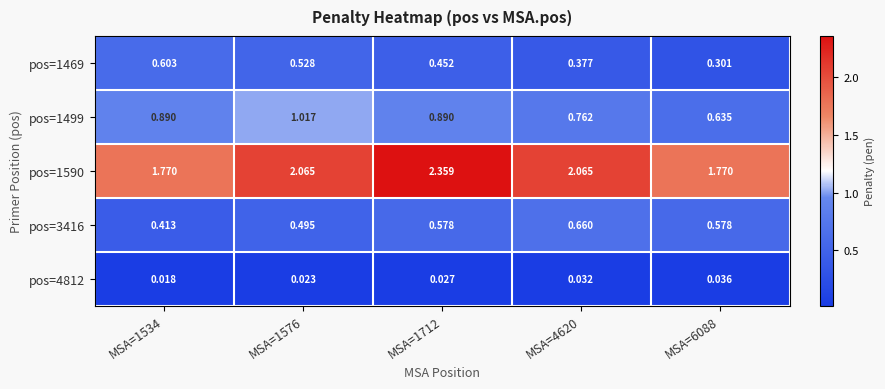

Between MSA=1534 and MSA=1576, which series saw the biggest shift?

pos=1590